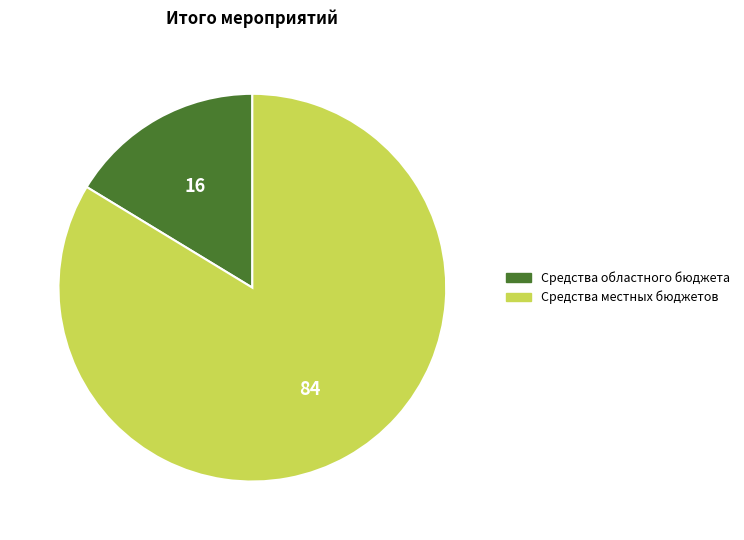

Is there any slice that represents more than half of the pie?

Yes